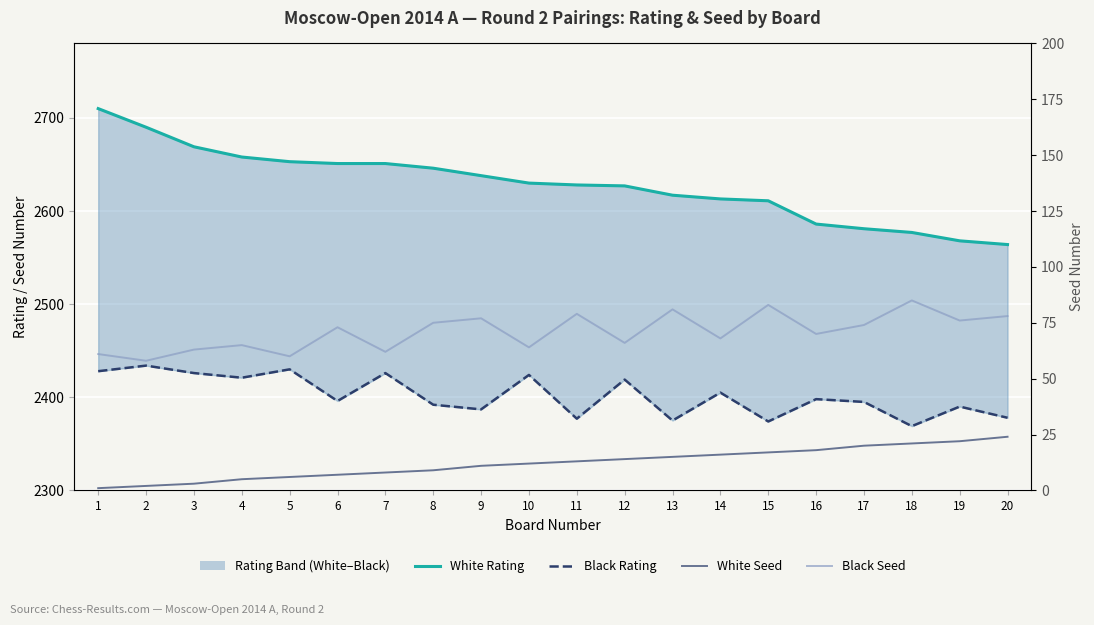

Which label corresponds to the smallest value in the chart?

1